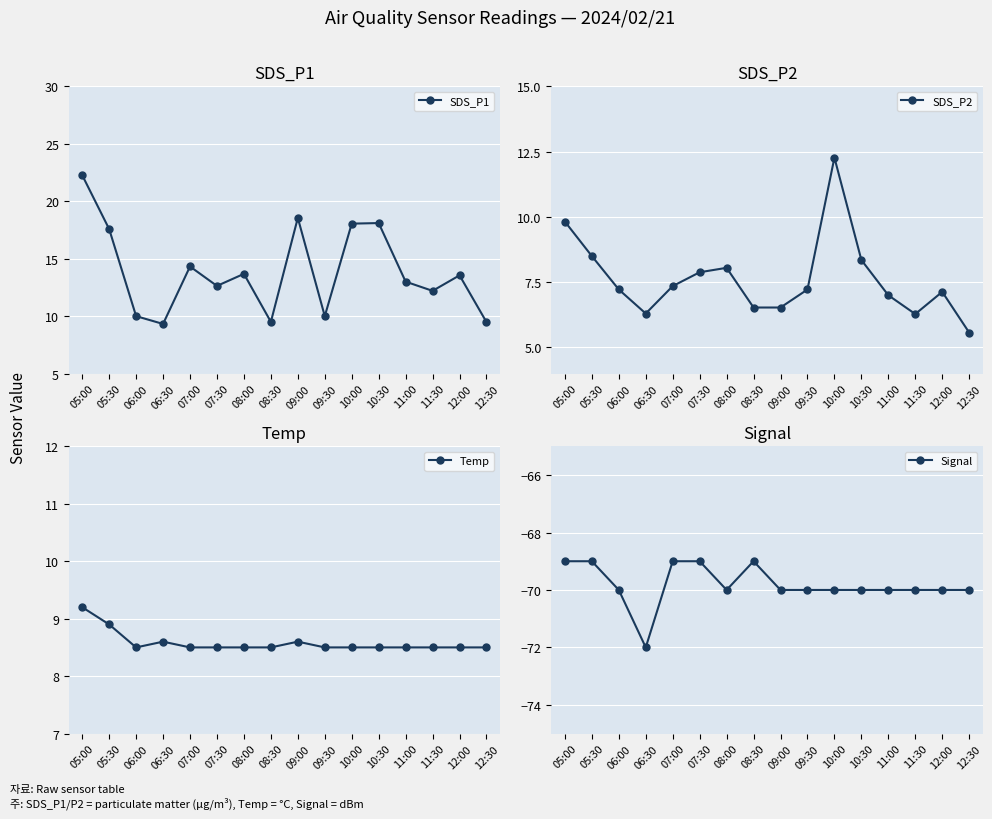

What are all the series names shown in the legend?

SDS_P1, SDS_P2, Temp, Signal